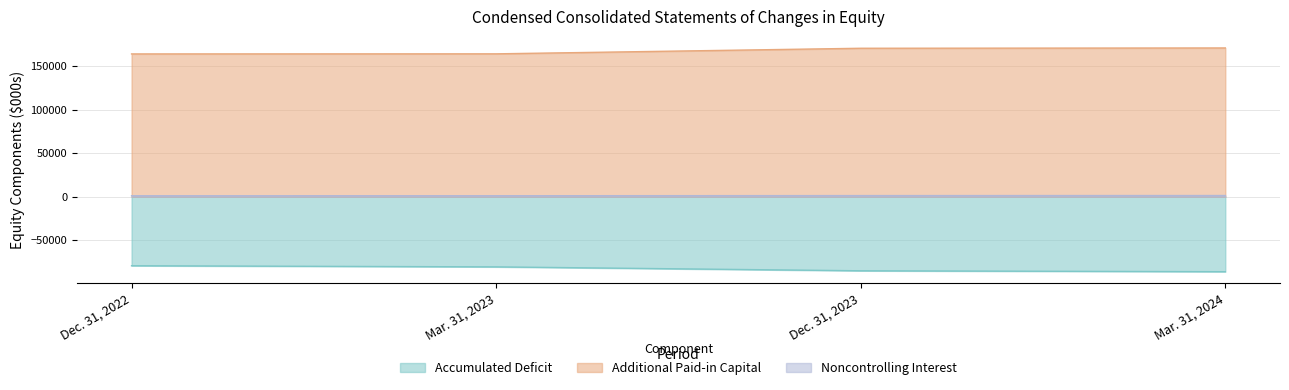

What is the difference between the second highest and second lowest values in the Additional Paid-in Capital series?

6411